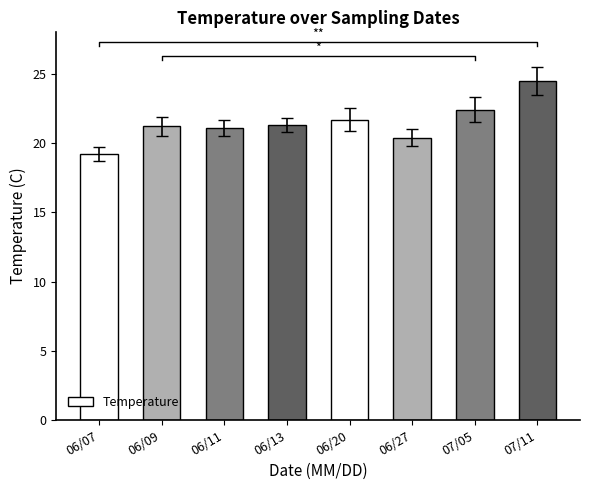

Approximately how many times larger is the value at 06/27 compared to 06/07?

1.1